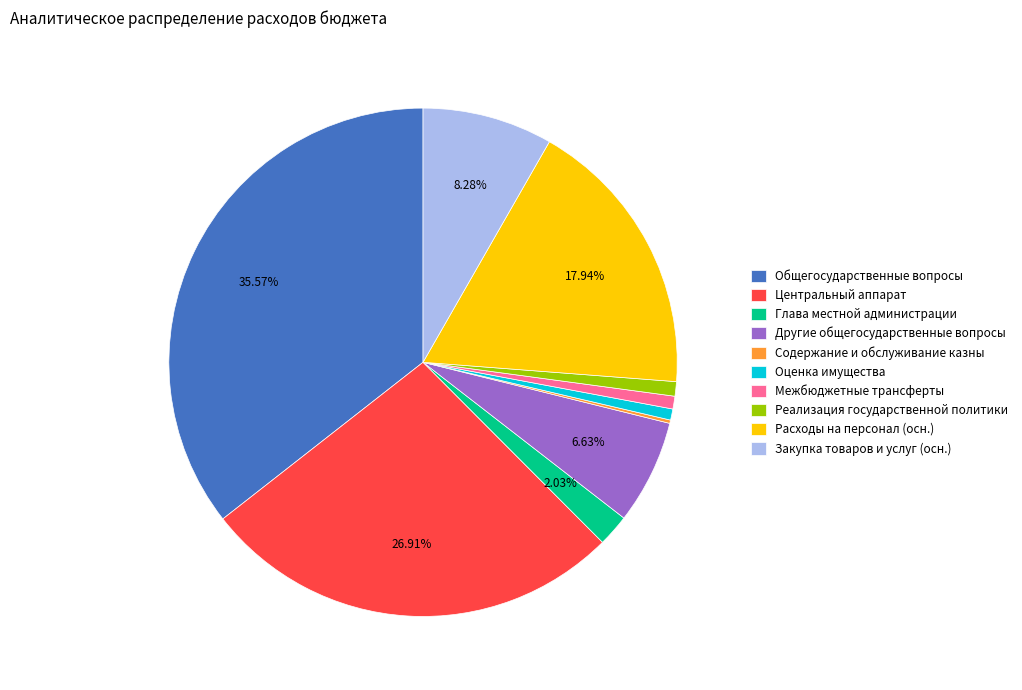

Which slice is the largest?

Общегосударственные вопросы